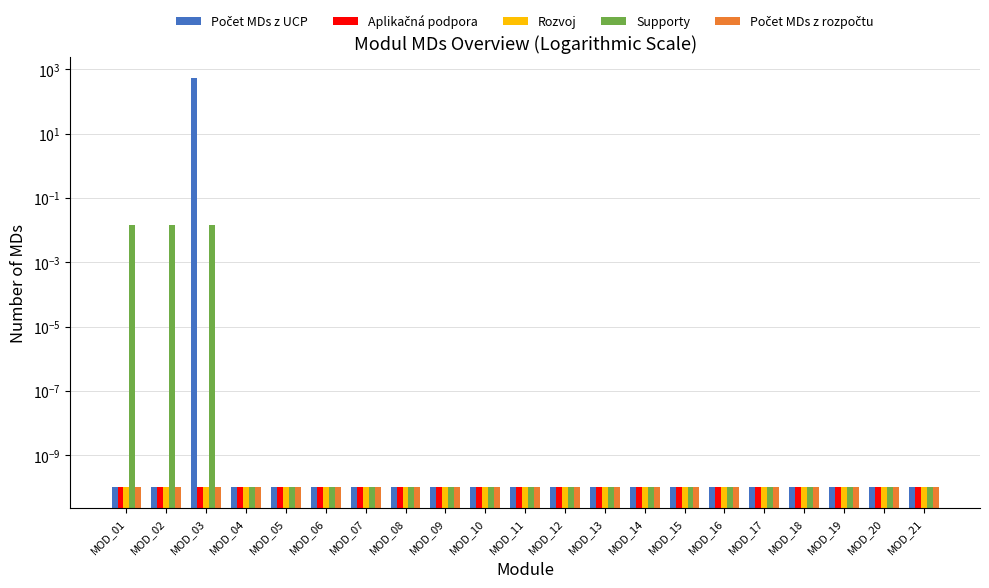

List the series in order of their peak value, lowest first.

Aplikačná podpora, Rozvoj, Počet MDs z rozpočtu, Supporty, Počet MDs z UCP